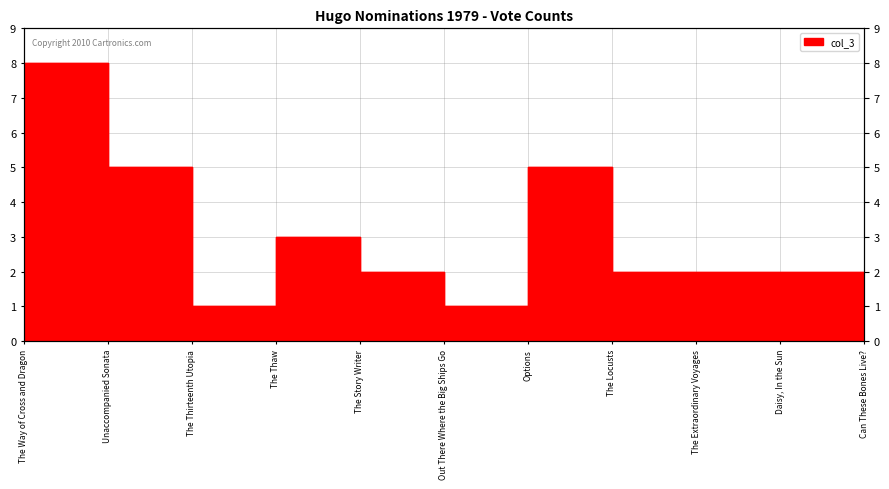

Reading right to left, transcribe all the data shown in this chart.

Can These Bones Live?=2	Daisy, In the Sun=2	The Extraordinary Voyages=2	The Locusts=2	Options=5	Out There Where the Big Ships Go=1	The Story Writer=2	The Thaw=3	The Thirteenth Utopia=1	Unaccompanied Sonata=5	The Way of Cross and Dragon=8